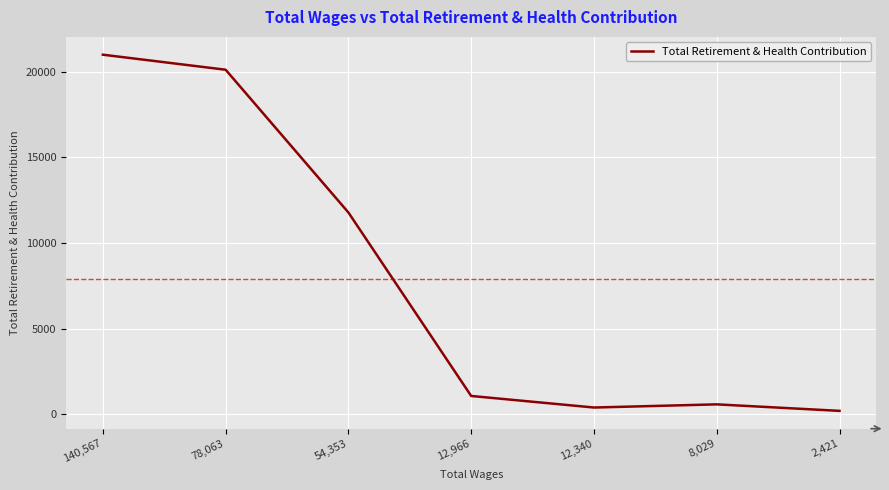

What is the ratio of the value at 78,063 to the value at 54,353?

1.7